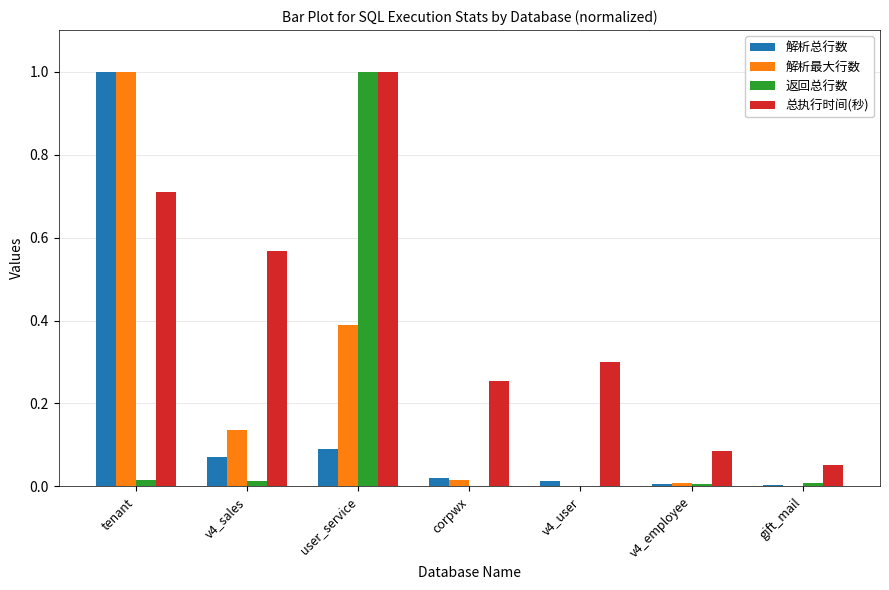

Which category has the highest value in the 解析最大行数 series?

tenant